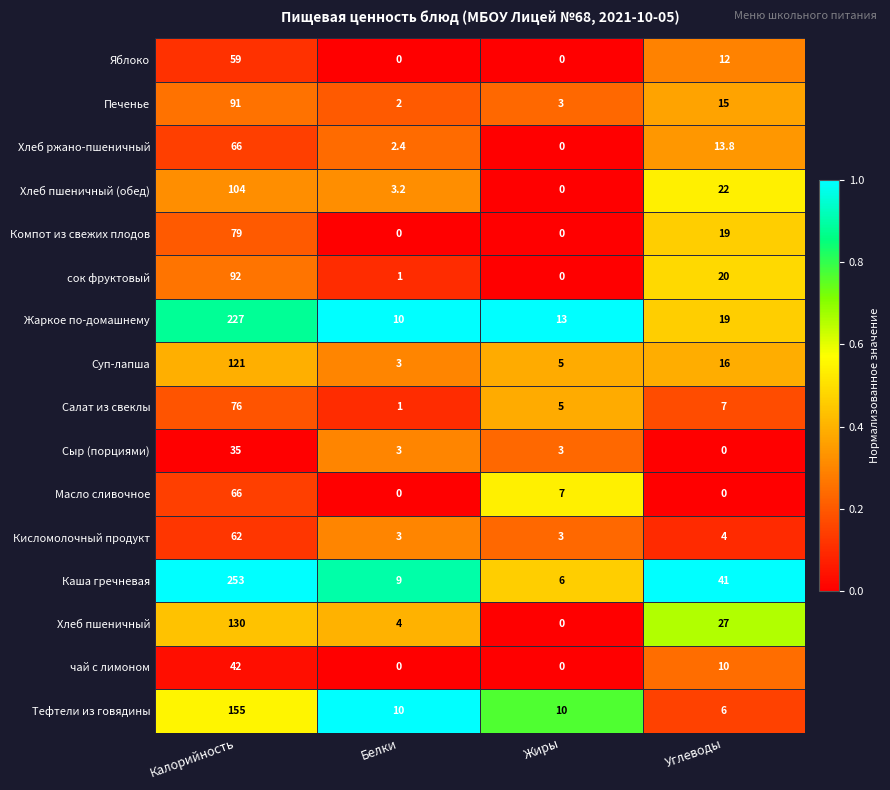

Which series has the largest range (max minus min)?

Каша гречневая